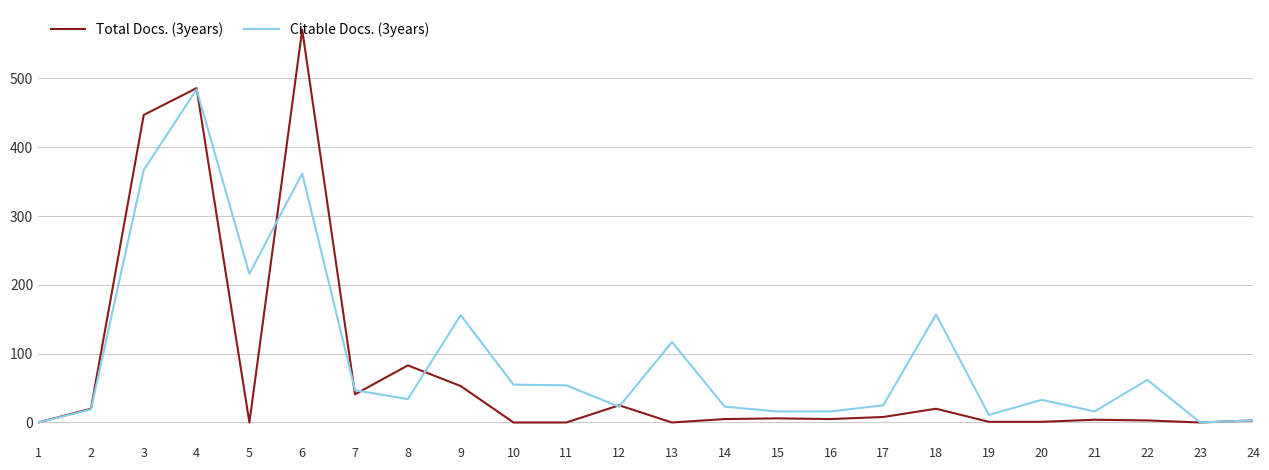

What is the sum of the Citable Docs. (3years) values at 20 and 1?

33